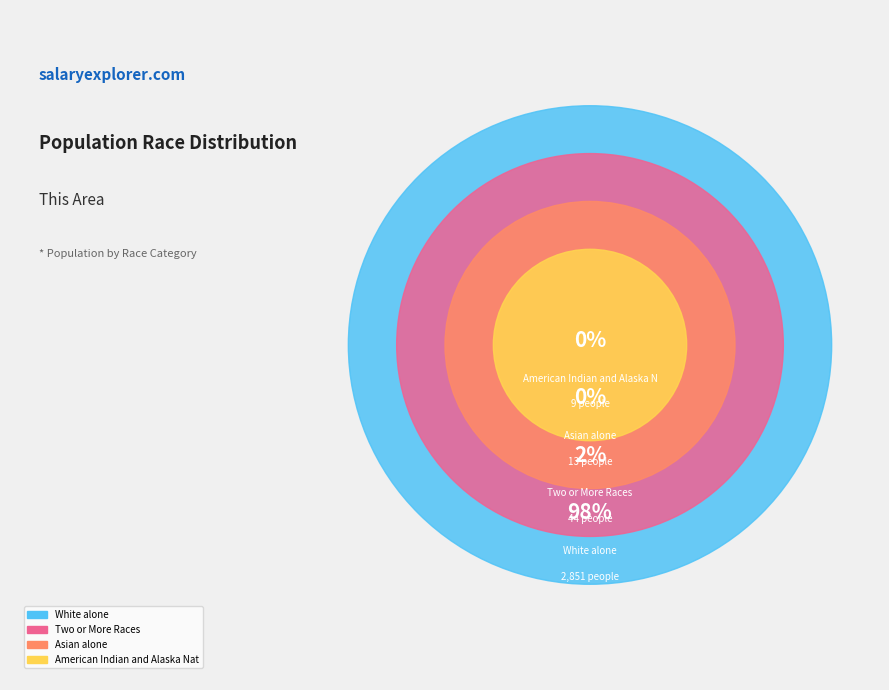

What portion of the pie excludes Two or More Races?

98.5%